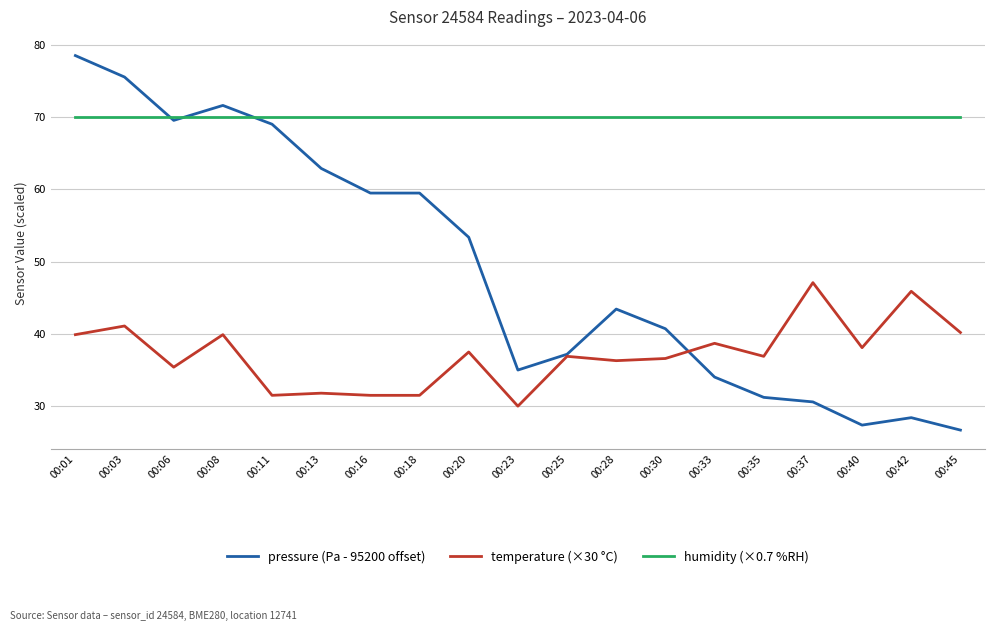

How many series are shown in this chart?

3